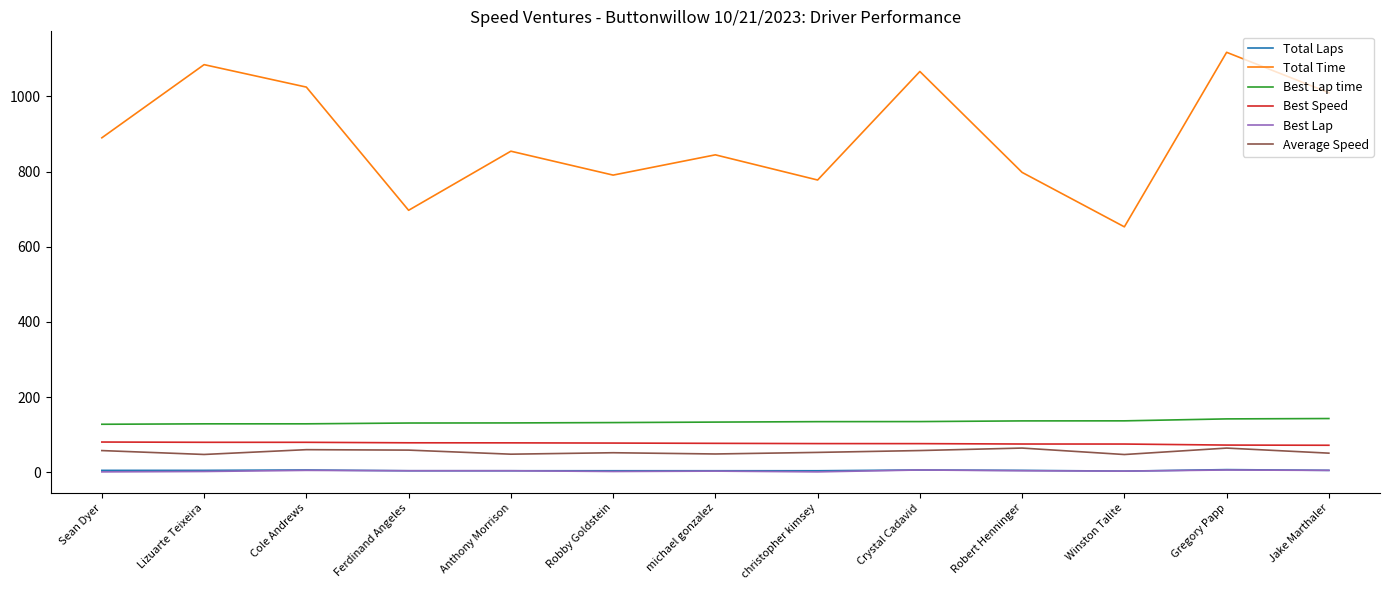

True or false: Total Time has a value of 790.5 at Robby Goldstein.

True